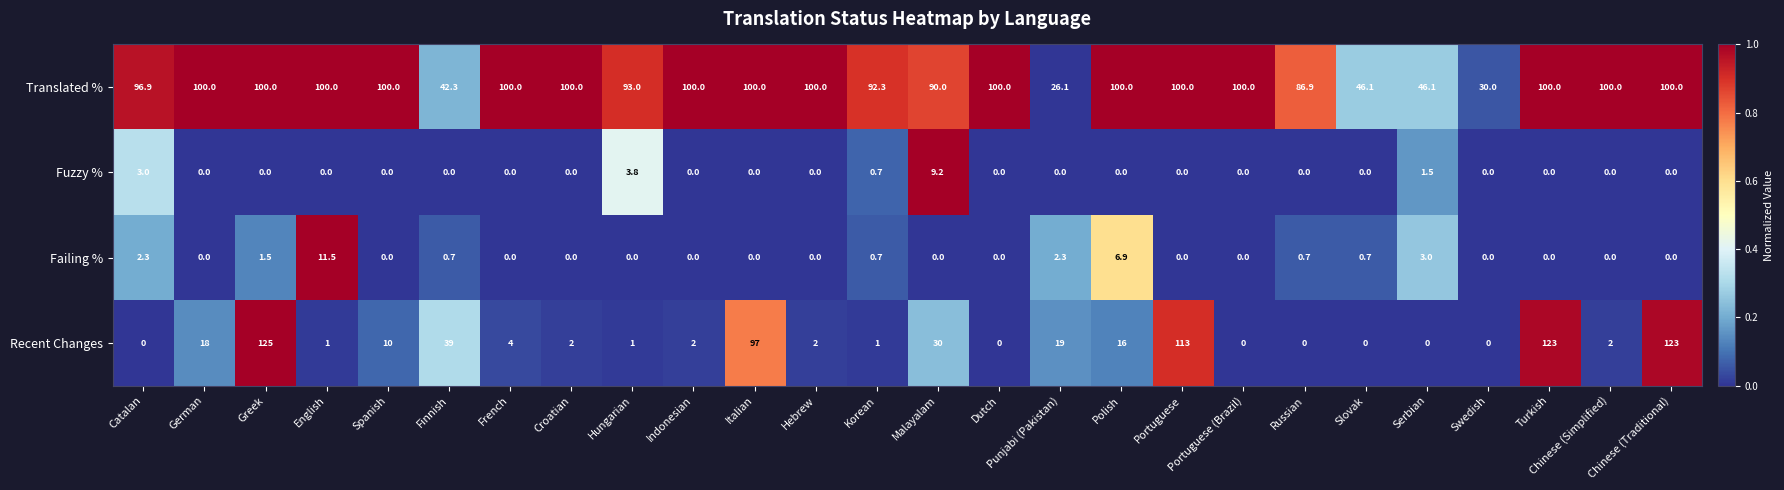

What is the total value across all series at Portuguese?

213.0